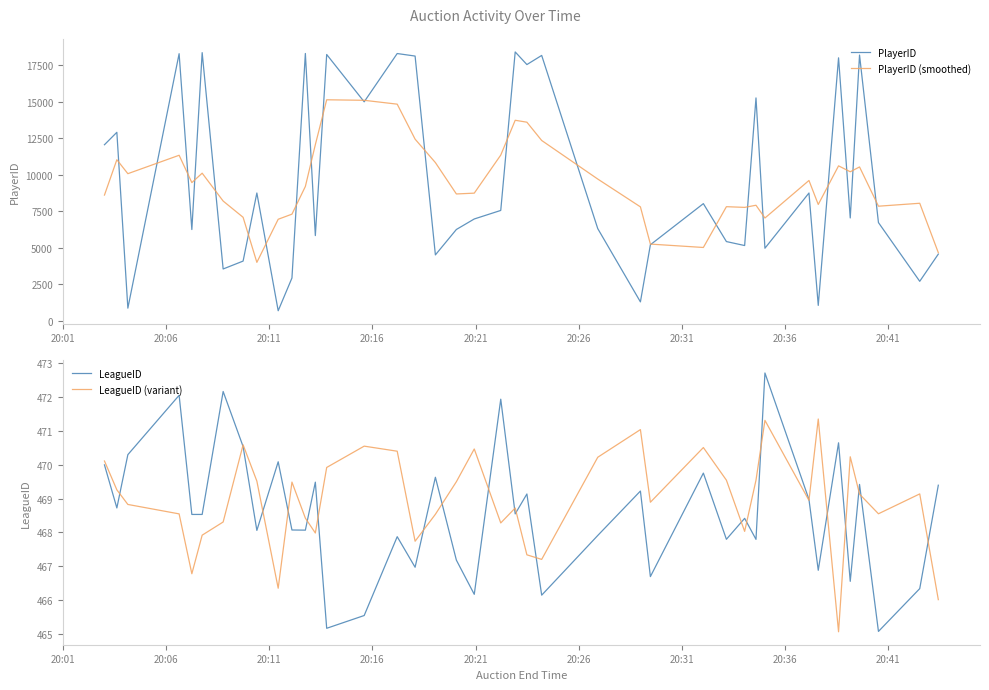

Count the number of categories in the chart.

40